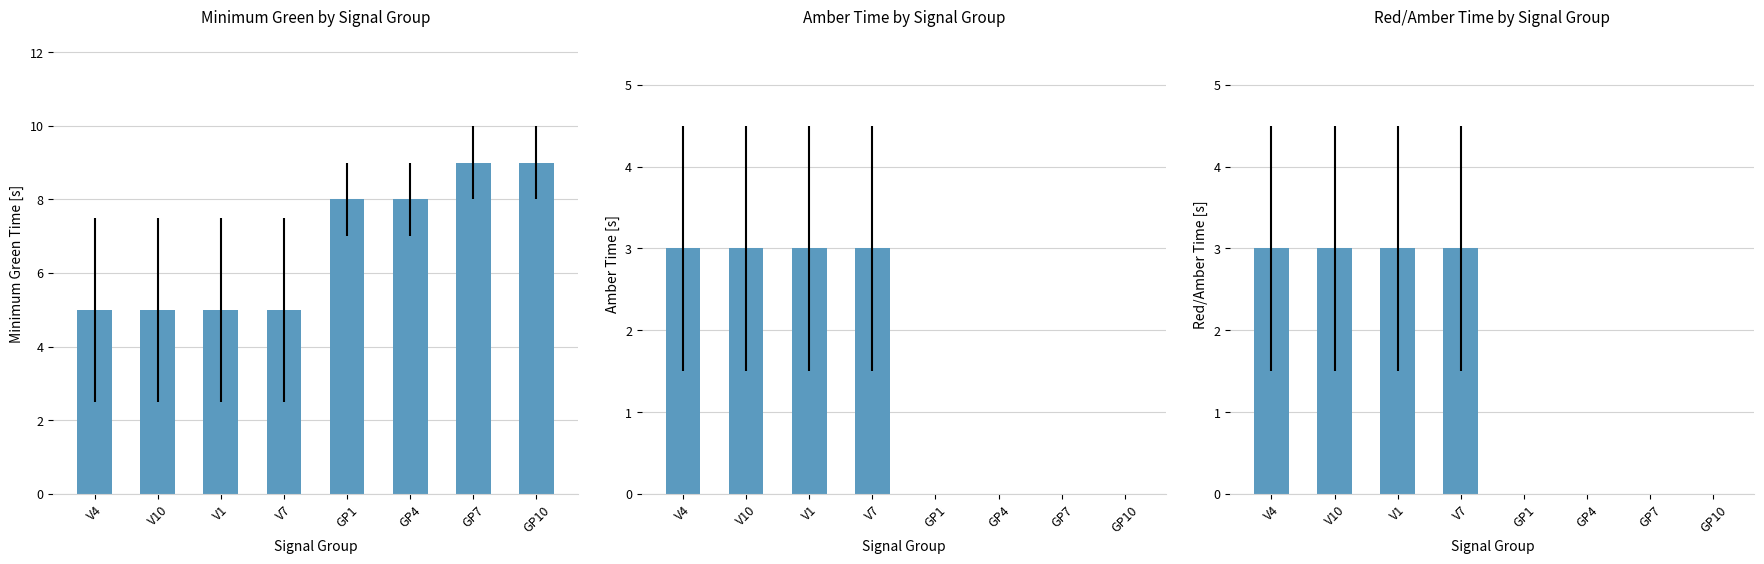

Where is Amber nearest to the value 1?

GP1